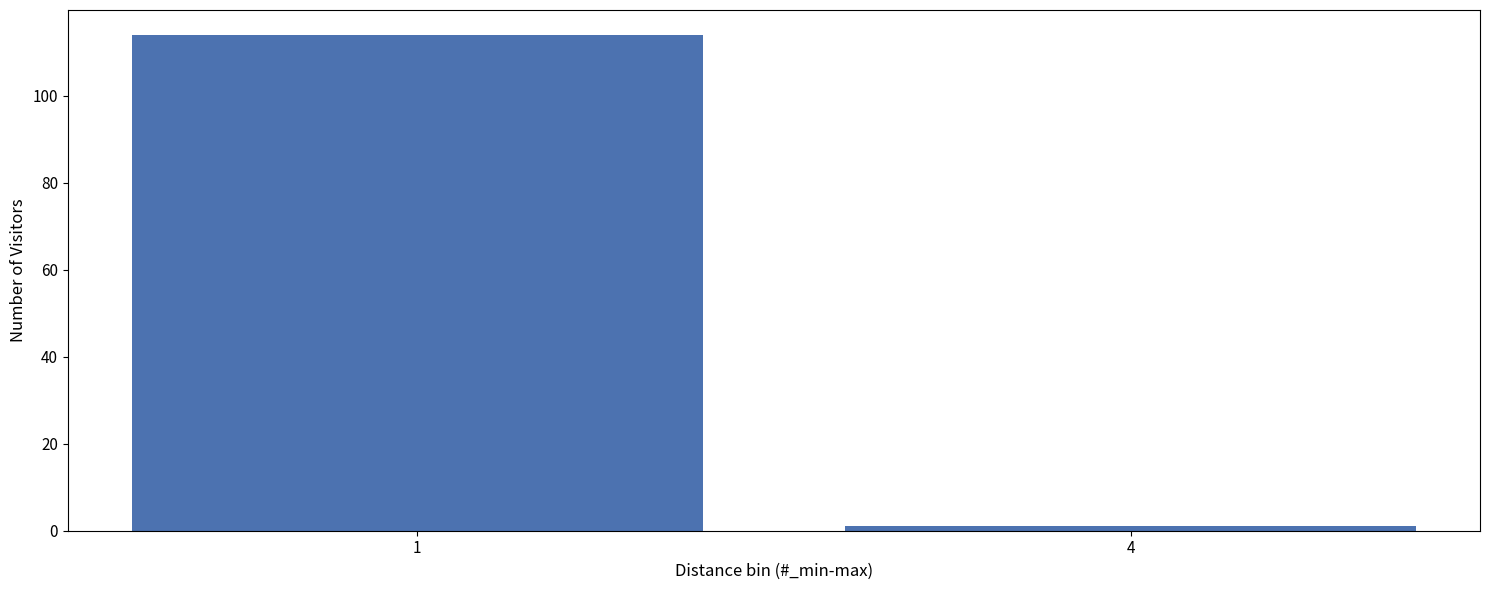

Reading left to right, transcribe all the data shown in this chart.

114	1